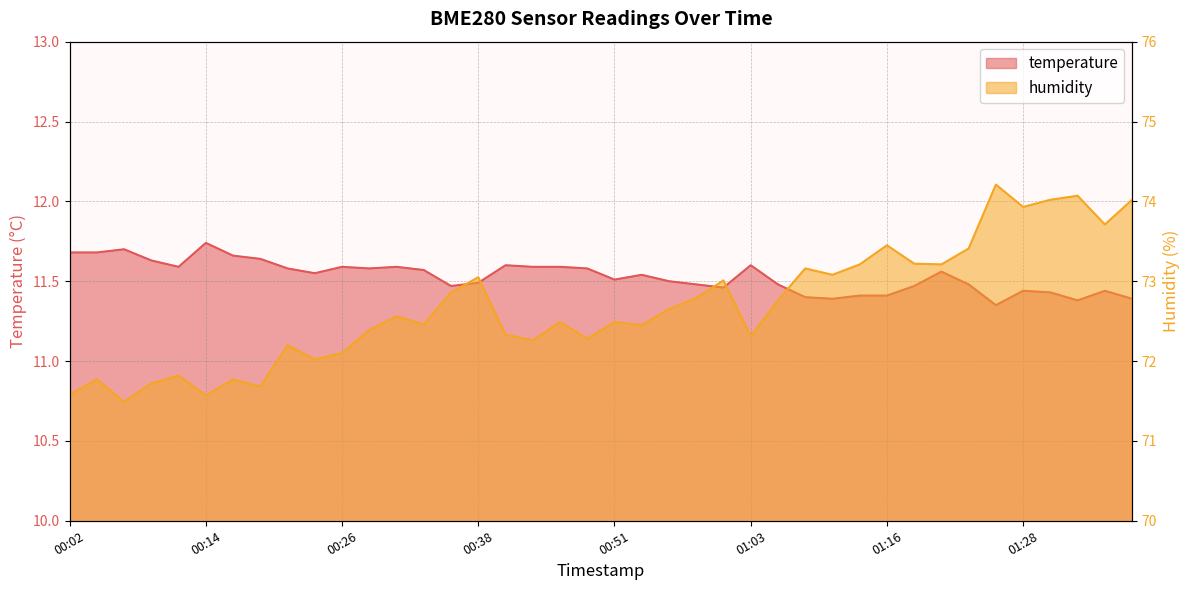

What is the sum of the temperature values at 00:19 and 00:24?

23.2